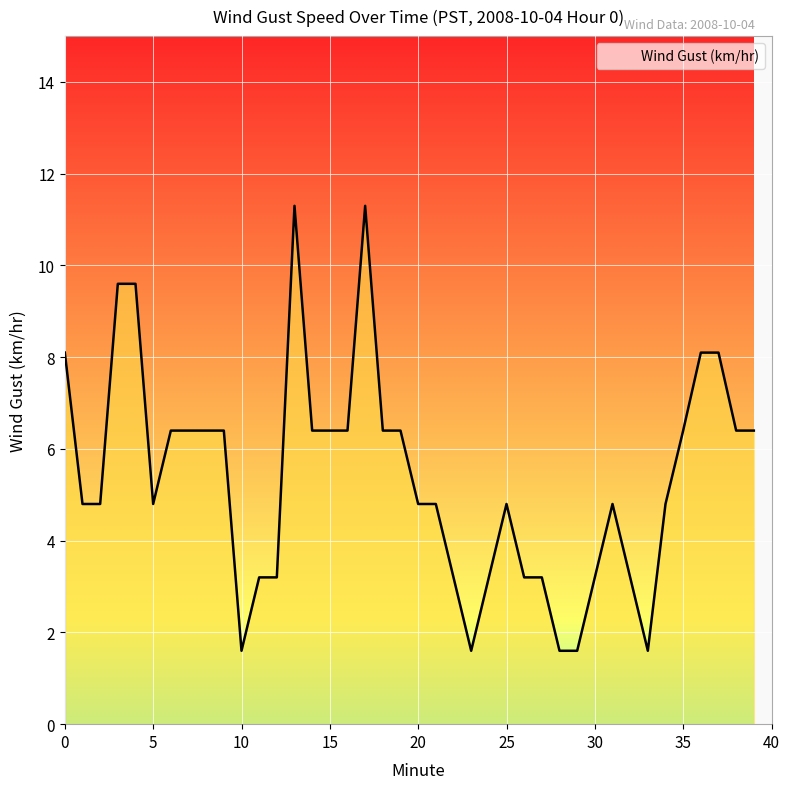

What is the greatest value displayed?

11.3